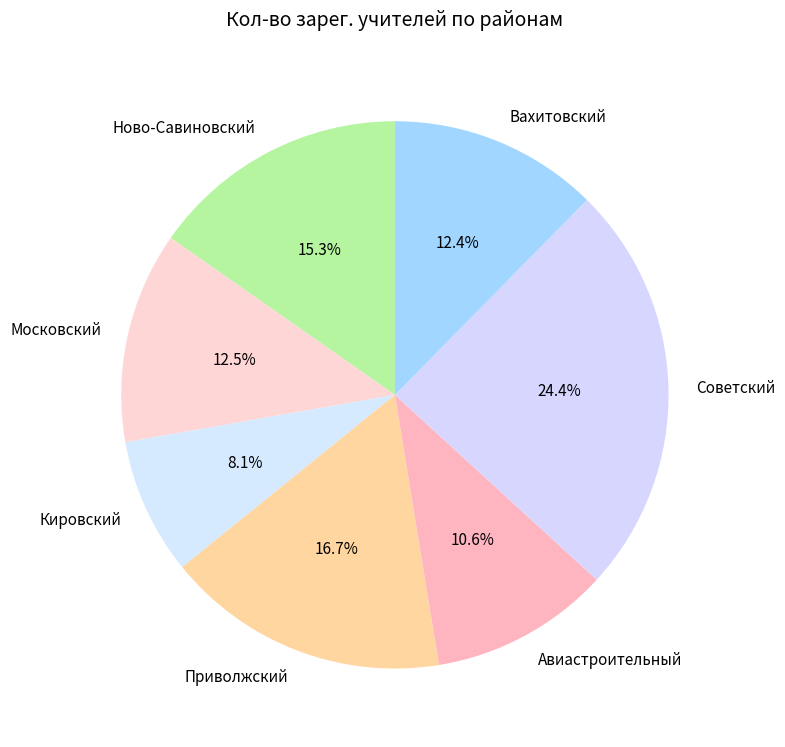

The Приволжский slice represents 17% of the pie. True or false?

True